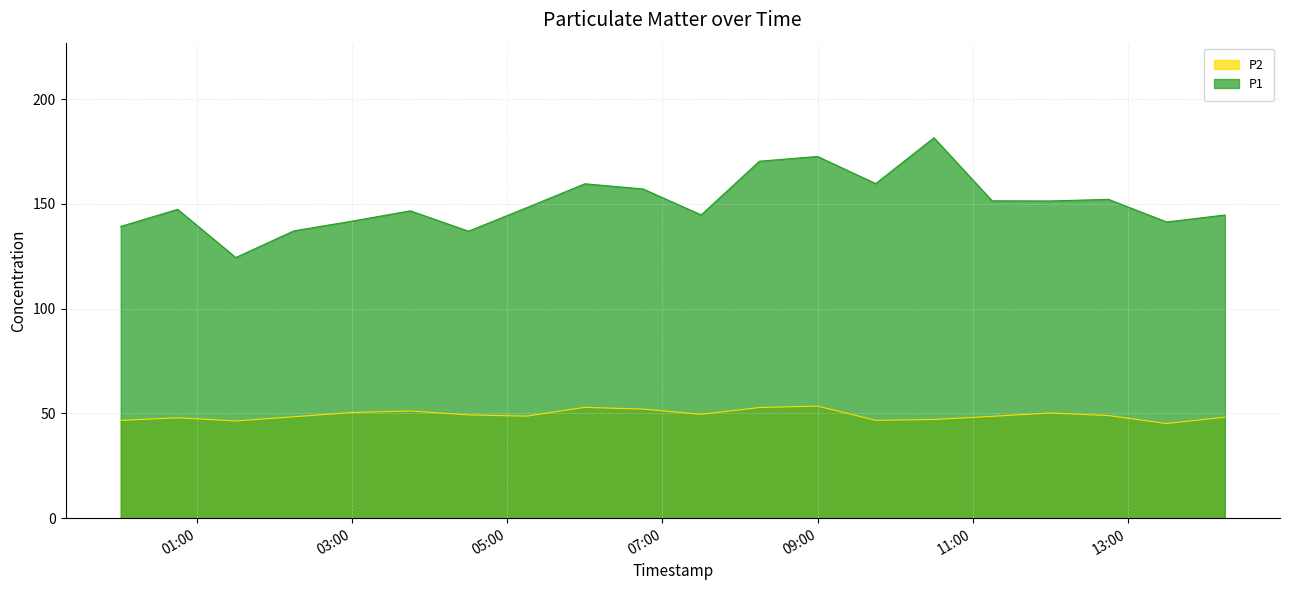

Reading left to right, list all the values displayed in this chart.

P1: 00:00=139.3	00:45=147.4	01:30=124.4	02:15=137.2	03:00=141.8	03:45=146.7	04:30=137.0	05:15=148.2	06:00=159.6	06:45=157.2	07:30=144.8	08:15=170.4	09:00=172.7	09:45=159.7	10:30=181.6	11:15=151.5	12:00=151.4	12:45=152.2	13:30=141.4	14:15=144.7
P2: 00:00=46.7	00:45=47.9	01:30=46.4	02:15=48.4	03:00=50.4	03:45=51.2	04:30=49.3	05:15=48.7	06:00=52.9	06:45=52.1	07:30=49.6	08:15=52.8	09:00=53.5	09:45=46.7	10:30=47.1	11:15=48.6	12:00=50.2	12:45=49.0	13:30=45.2	14:15=48.2